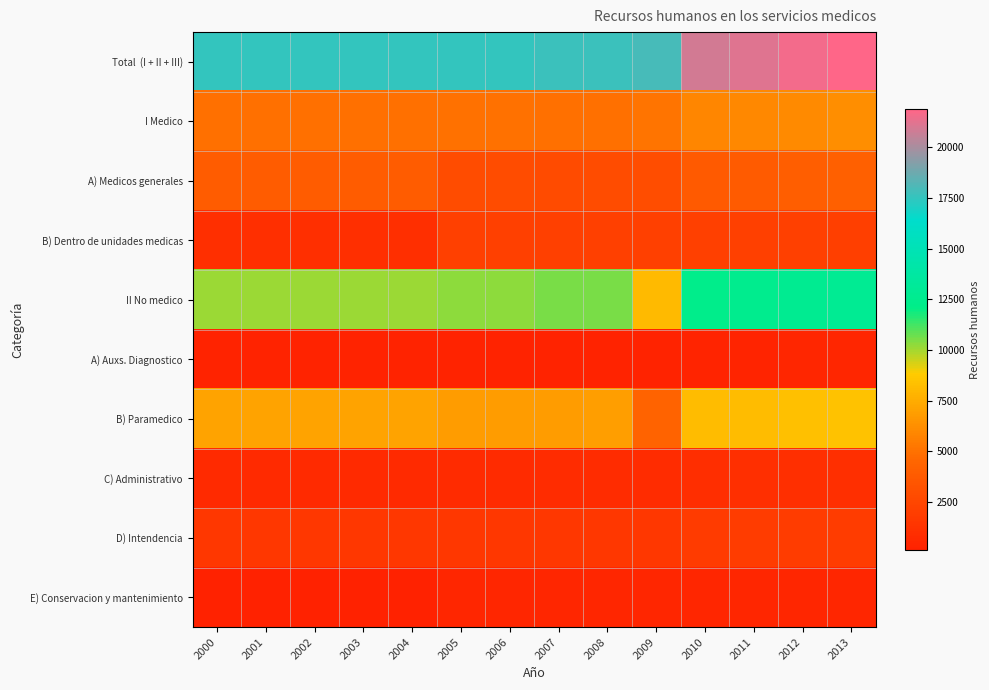

Rank the series at 2001 from highest to lowest value.

Total (I + II + III), II No medico, B) Paramedico, I Medico, A) Medicos generales, D) Intendencia, B) Dentro de unidades medicas, C) Administrativo, A) Auxs. Diagnostico, E) Conservacion y mantenimiento